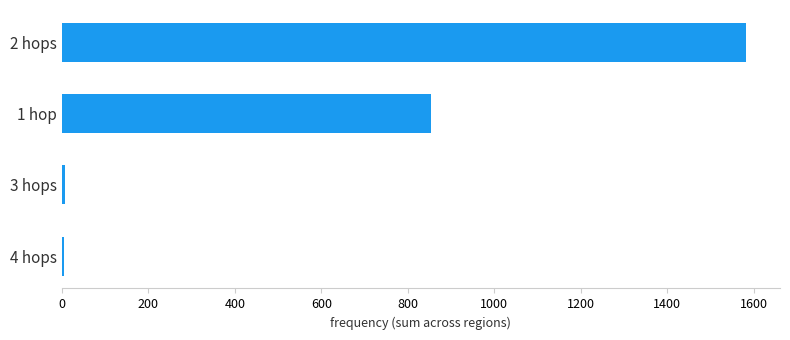

What is the average value?

612